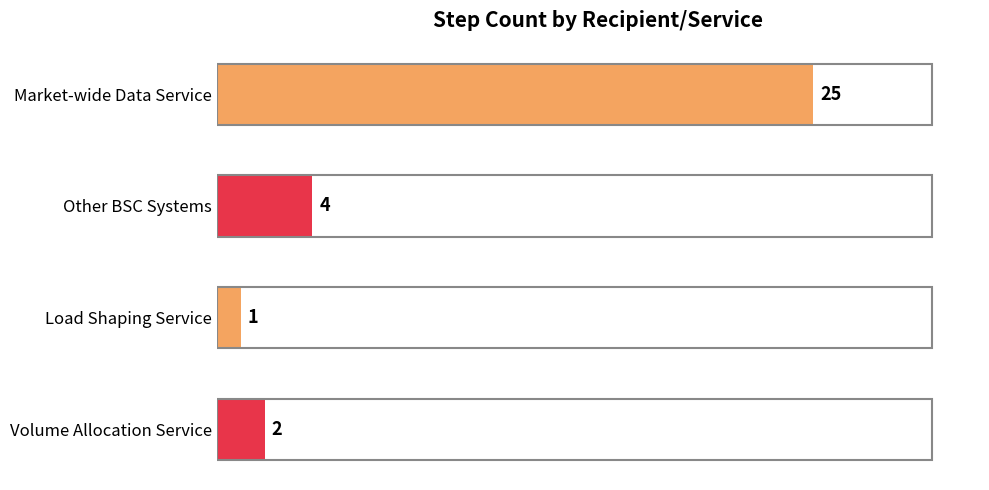

Rank the categories by value from highest to lowest.

Market-wide Data Service, Other BSC Systems, Volume Allocation Service, Load Shaping Service